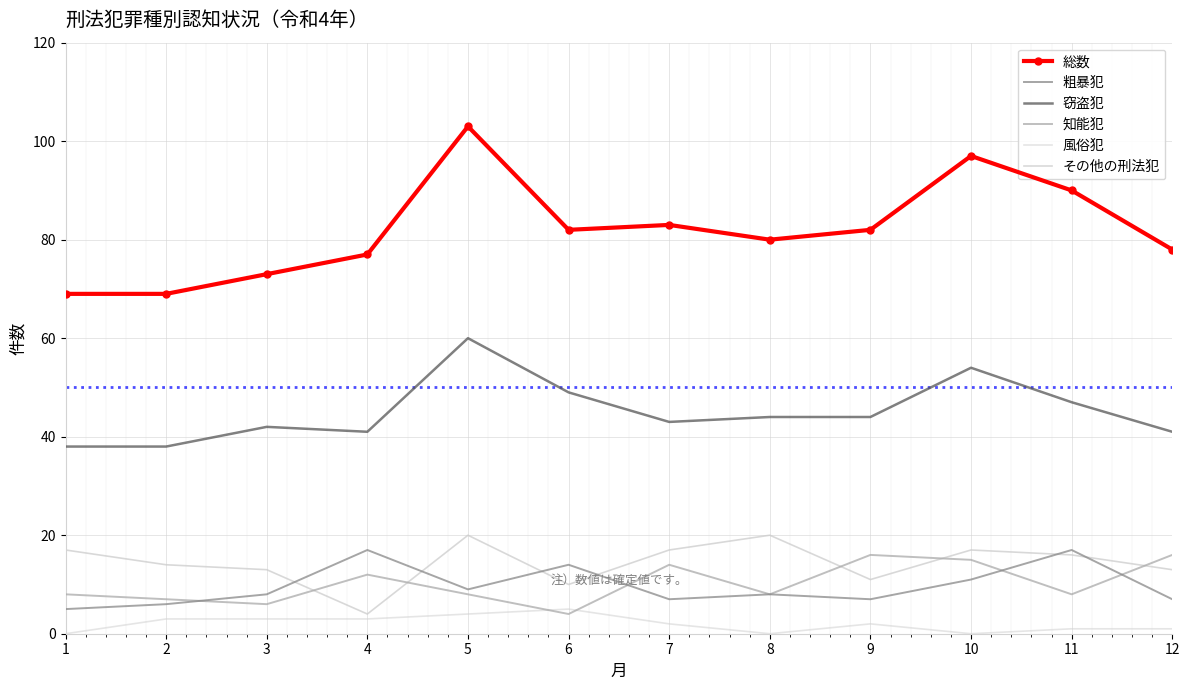

The その他の刑法犯 series shows 13 at 12. True or false?

True